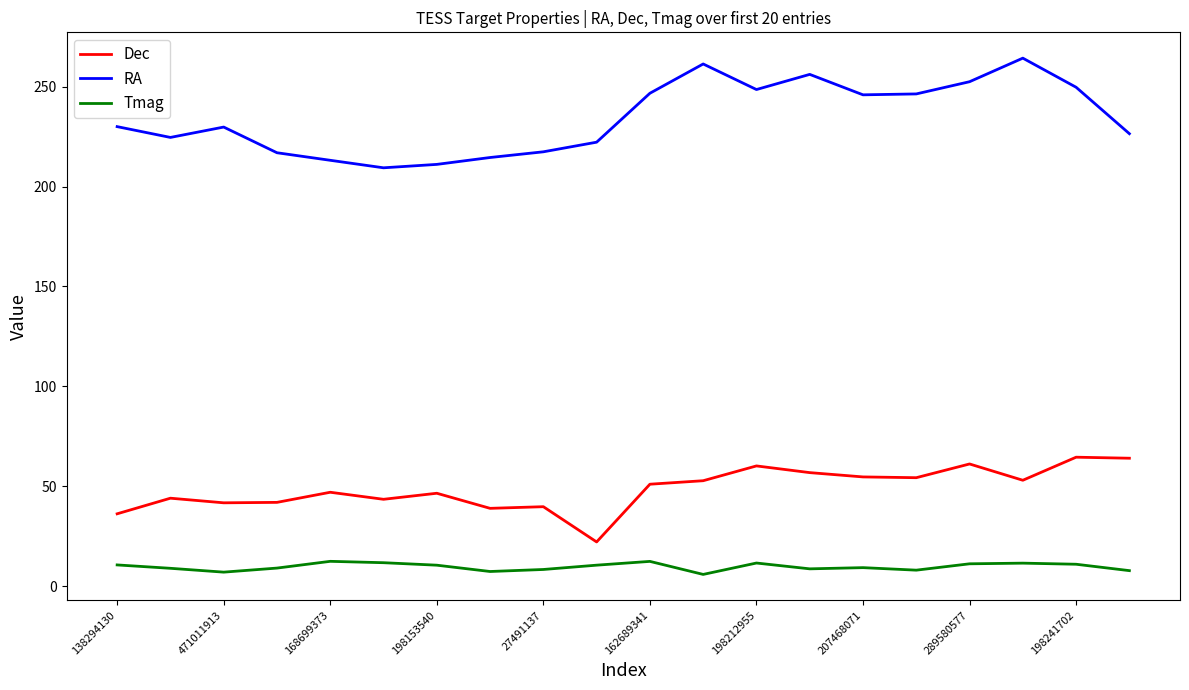

In Tmag, how many points are lower than both neighbors (excluding endpoints)?

5